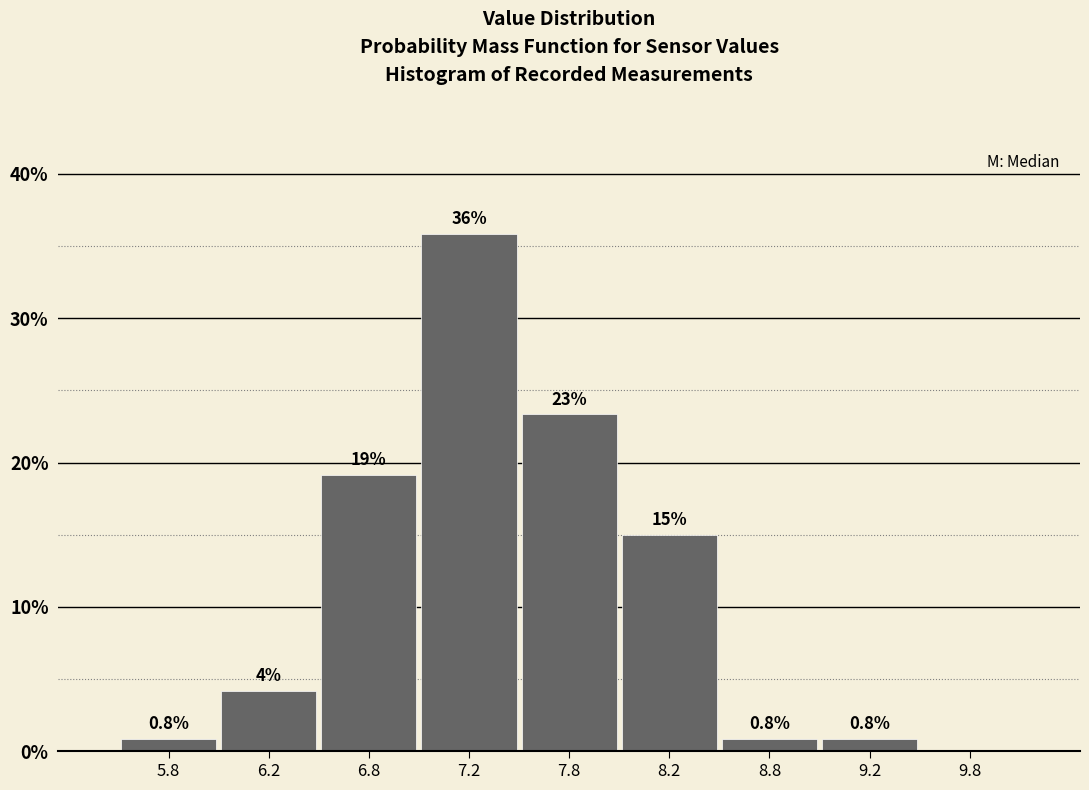

Over which range of the x-axis is the bar tallest?

7.0 to 7.5